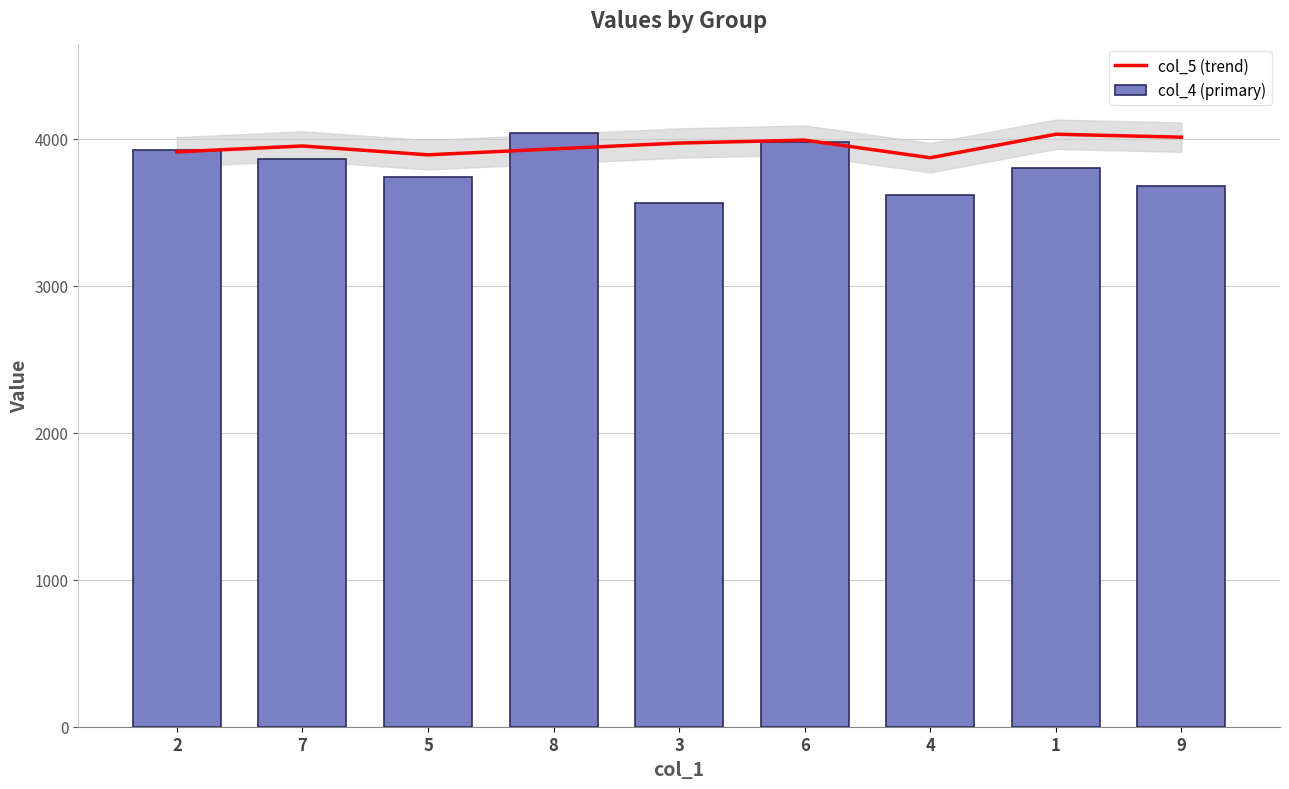

Which category has the highest value across all series?

8